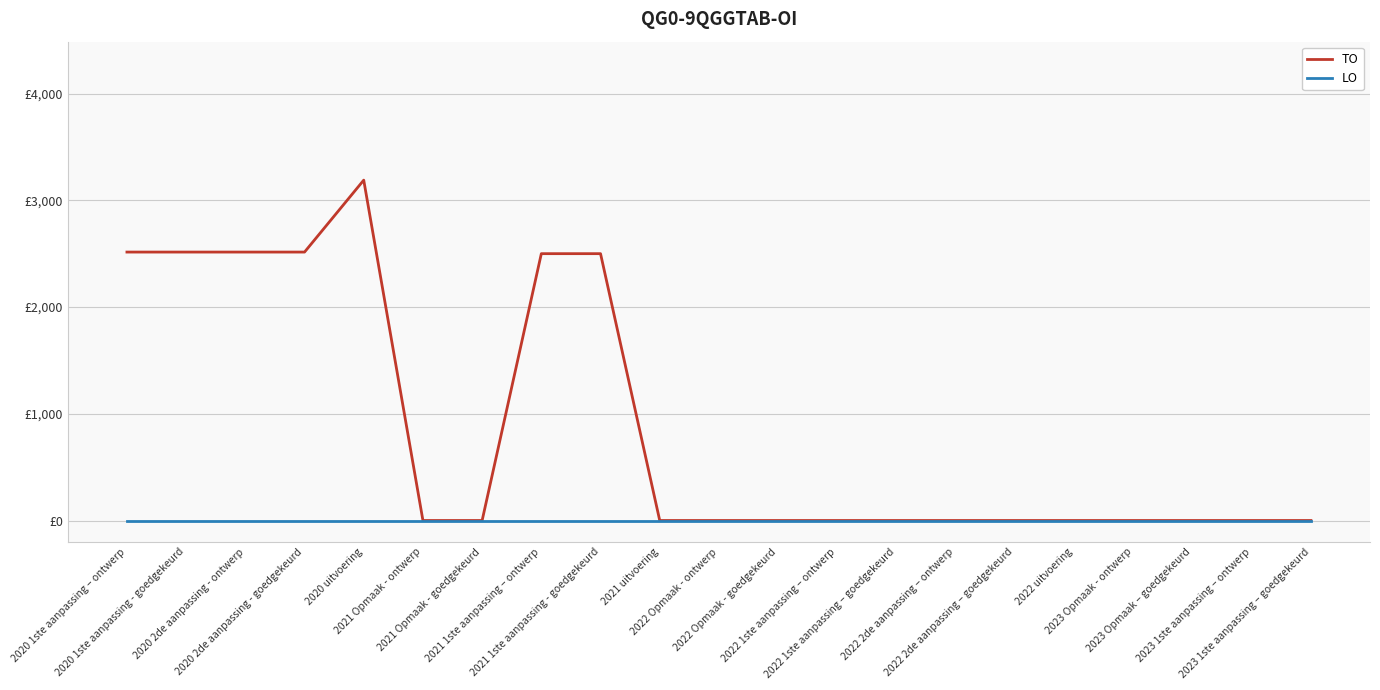

Does the chart display data point markers on the line(s)?

No